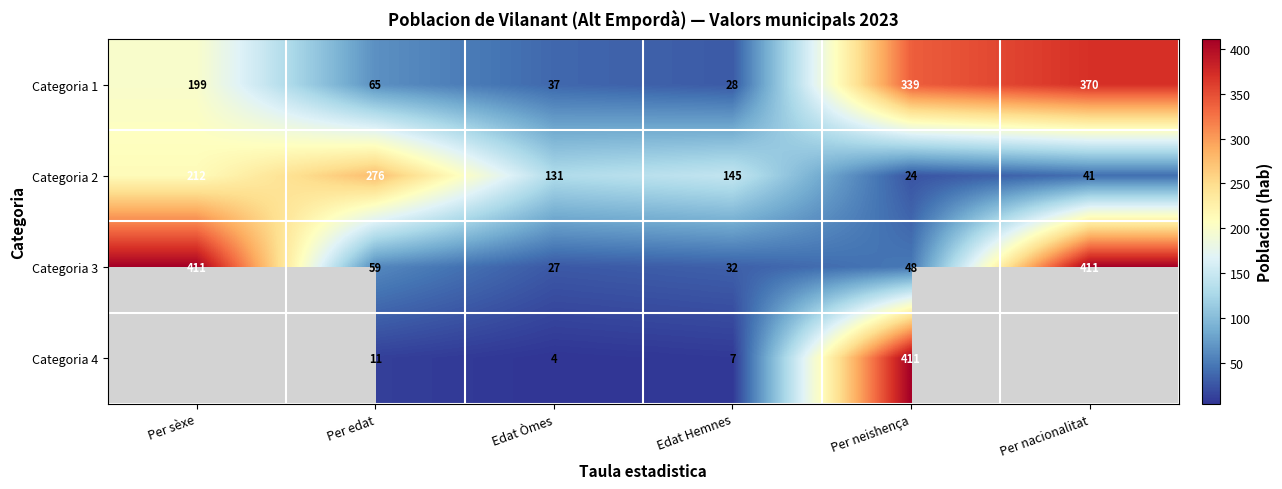

At which category is the sum across all series the highest?

Per neishença